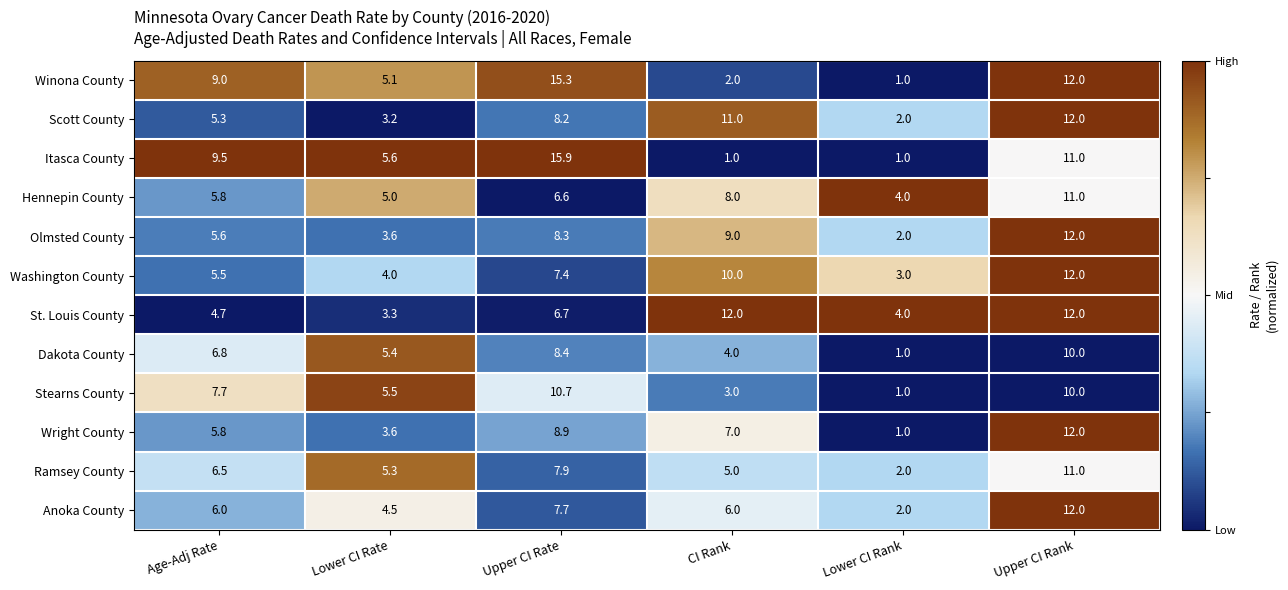

Which series has the widest spread of values?

Itasca County